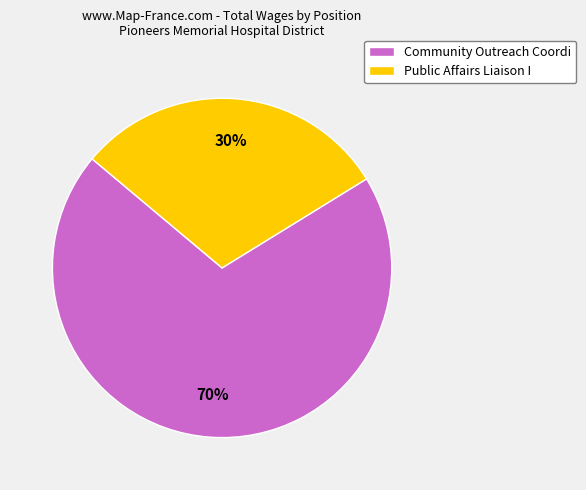

What is the majority slice?

Community Outreach Coordi